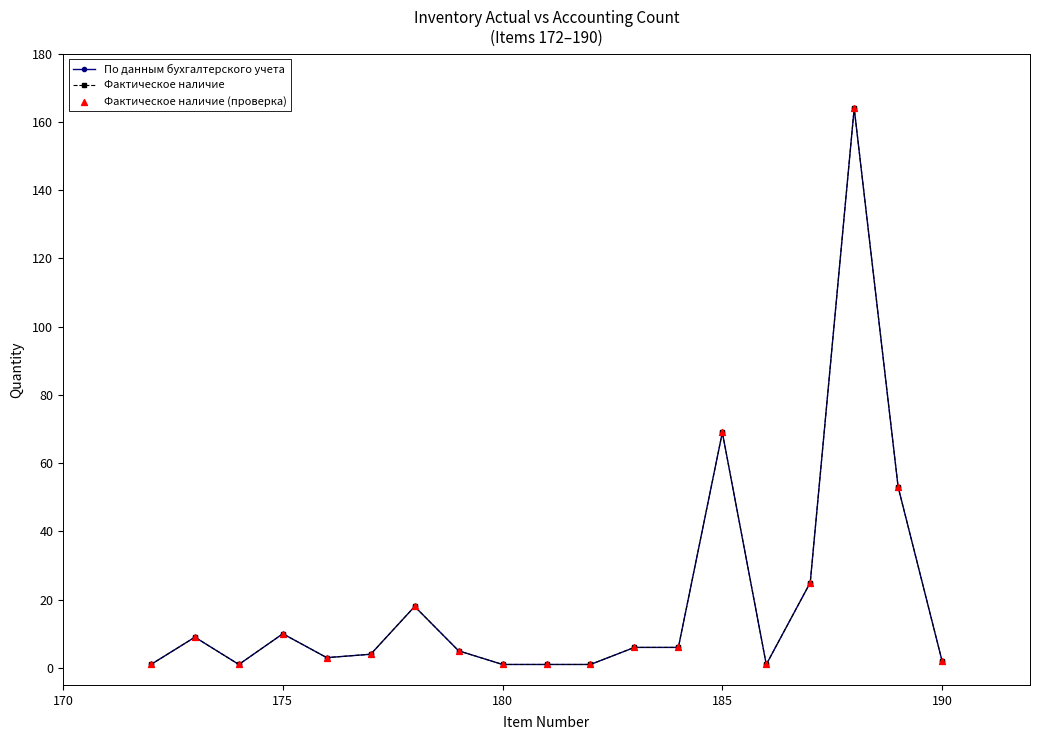

Is this an area chart (filled region under the line)?

No